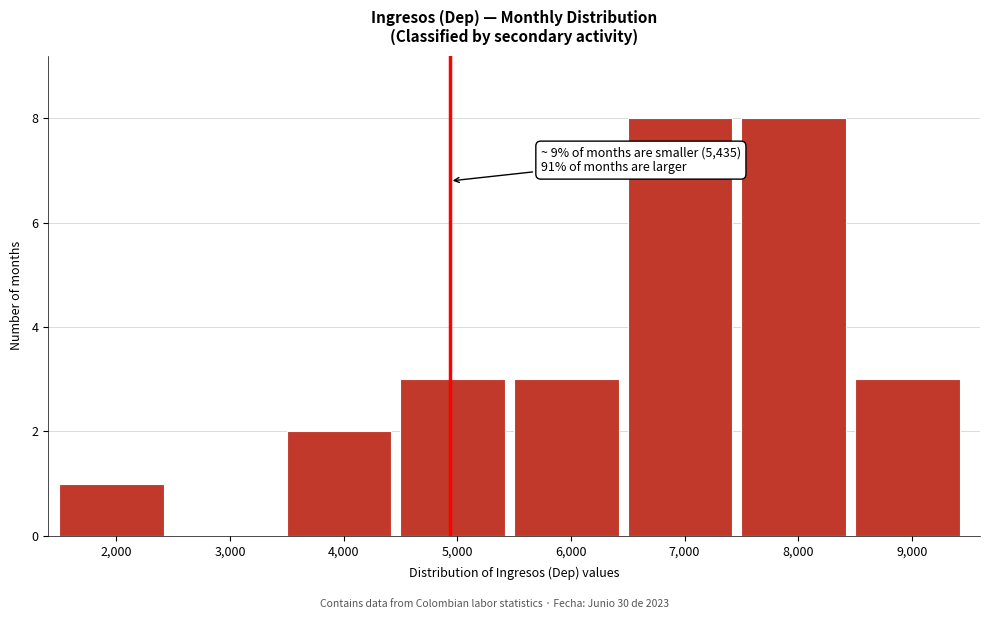

Reading left to right, transcribe all the data shown in this chart.

2,000=1	3,000=0	4,000=2	5,000=3	6,000=3	7,000=8	8,000=8	9,000=3